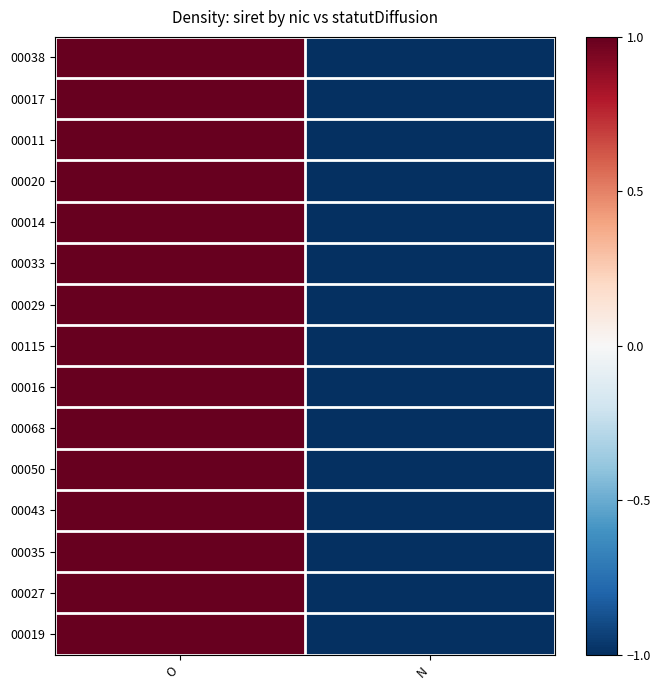

Between O and N, which is larger?

O